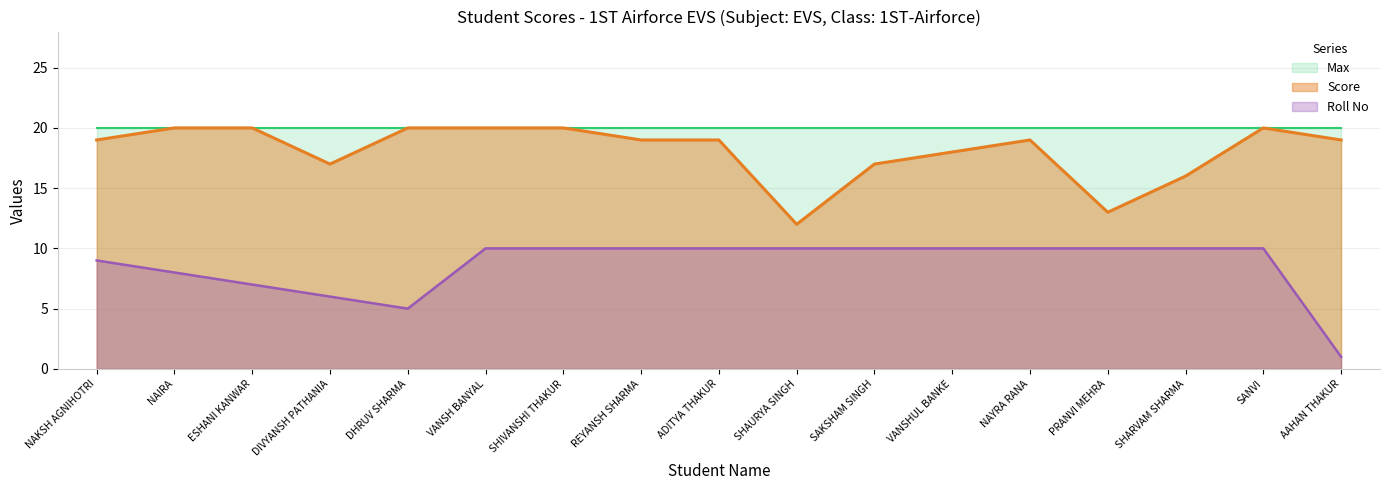

What position from the right is DHRUV SHARMA?

13